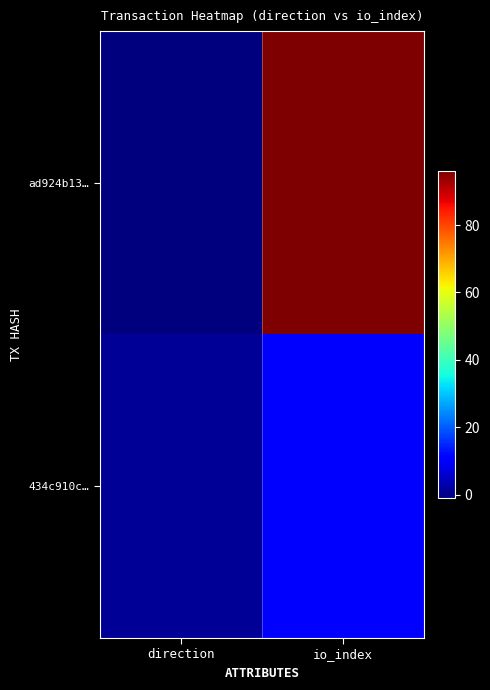

At how many categories does at least one series exceed 1?

1